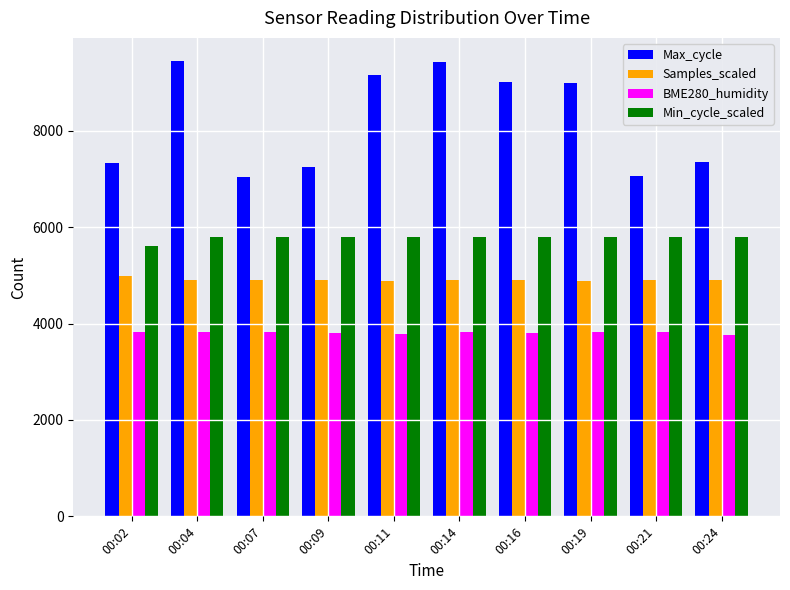

Which series changed the most between 00:16 and 00:24?

Max_cycle